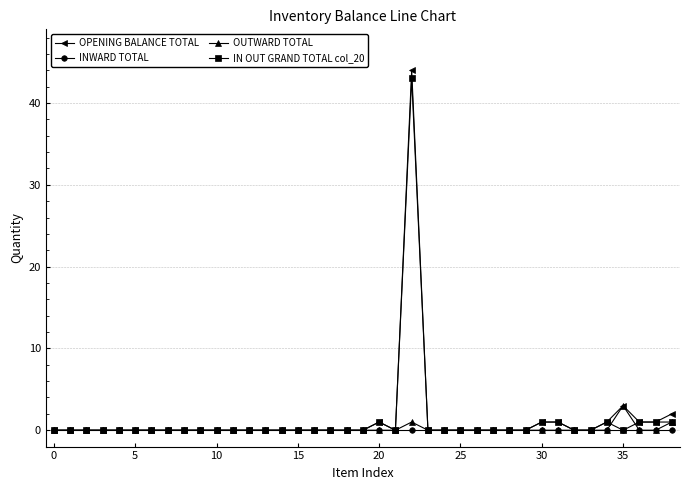

Reading left to right, list all the values displayed in this chart.

OPENING BALANCE TOTAL: 0	0	0	0	0	0	0	0	0	0	0	0	0	0	0	0	0	0	0	0	1	0	44	0	0	0	0	0	0	0	1	1	0	0	1	3	1	1	2
INWARD TOTAL: 0	0	0	0	0	0	0	0	0	0	0	0	0	0	0	0	0	0	0	0	0	0	0	0	0	0	0	0	0	0	0	0	0	0	0	0	0	0	0
OUTWARD TOTAL: 0	0	0	0	0	0	0	0	0	0	0	0	0	0	0	0	0	0	0	0	0	0	1	0	0	0	0	0	0	0	0	0	0	0	0	3	0	0	1
IN OUT GRAND TOTAL col_20: 0	0	0	0	0	0	0	0	0	0	0	0	0	0	0	0	0	0	0	0	1	0	43	0	0	0	0	0	0	0	1	1	0	0	1	0	1	1	1